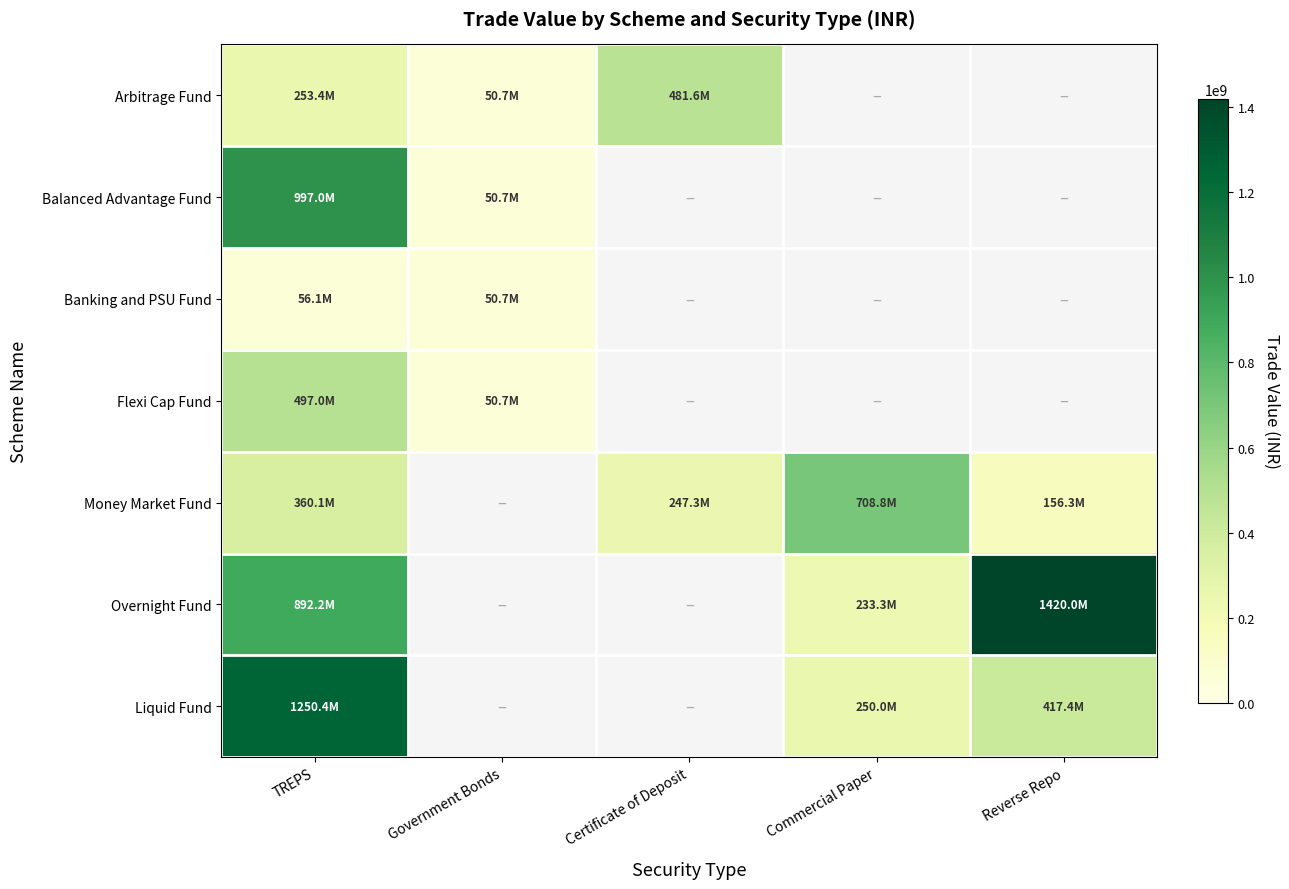

Which series changed the most between Certificate of Deposit and Commercial Paper?

Arbitrage Fund